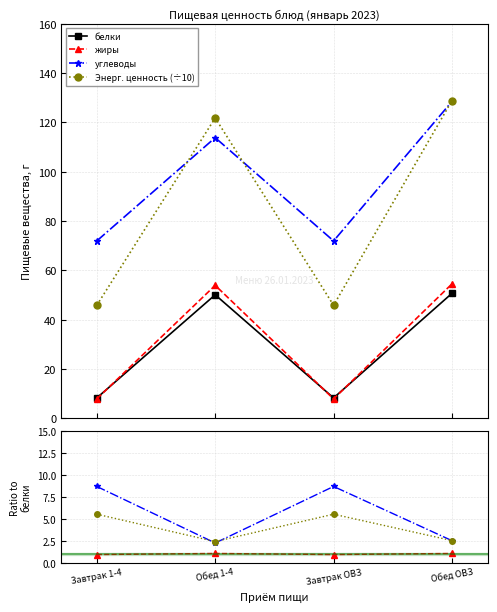

True or false: углеводы has more than 2 interior local peaks.

False